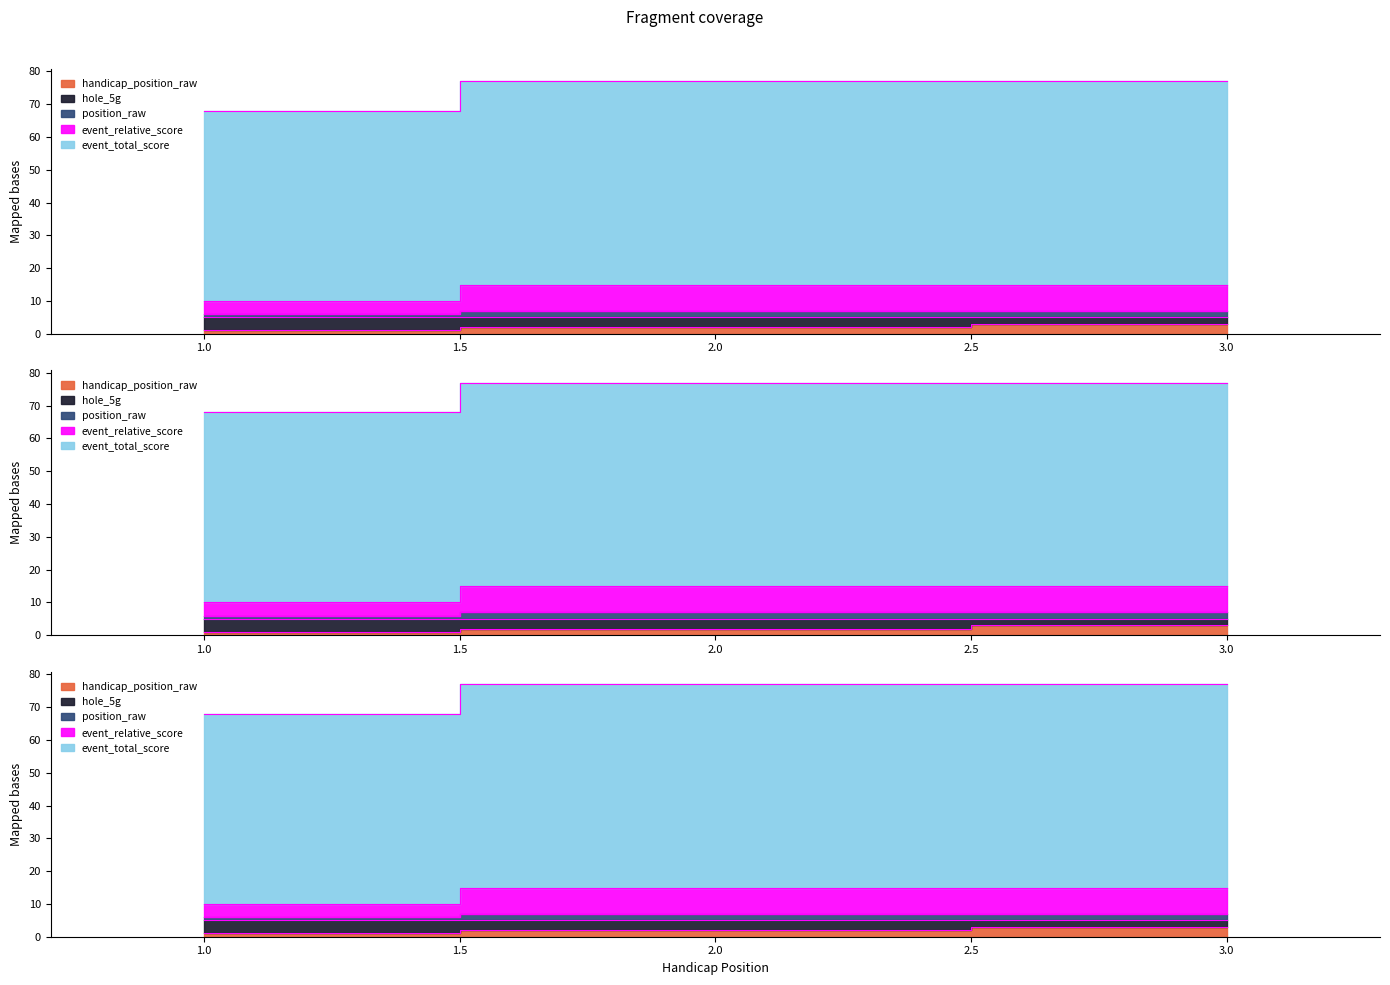

What is the maximum value for position_raw?

7